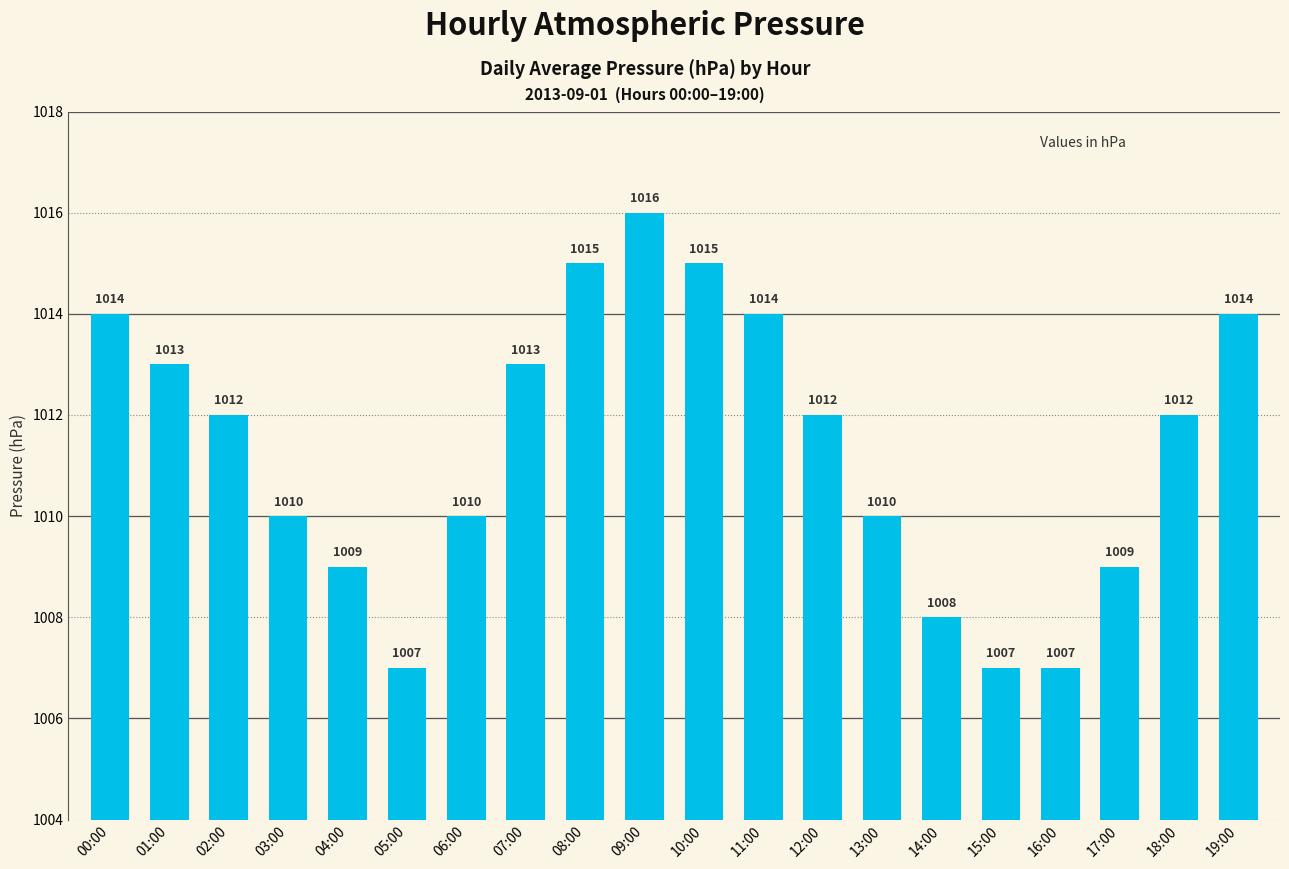

What is the average value?

1011